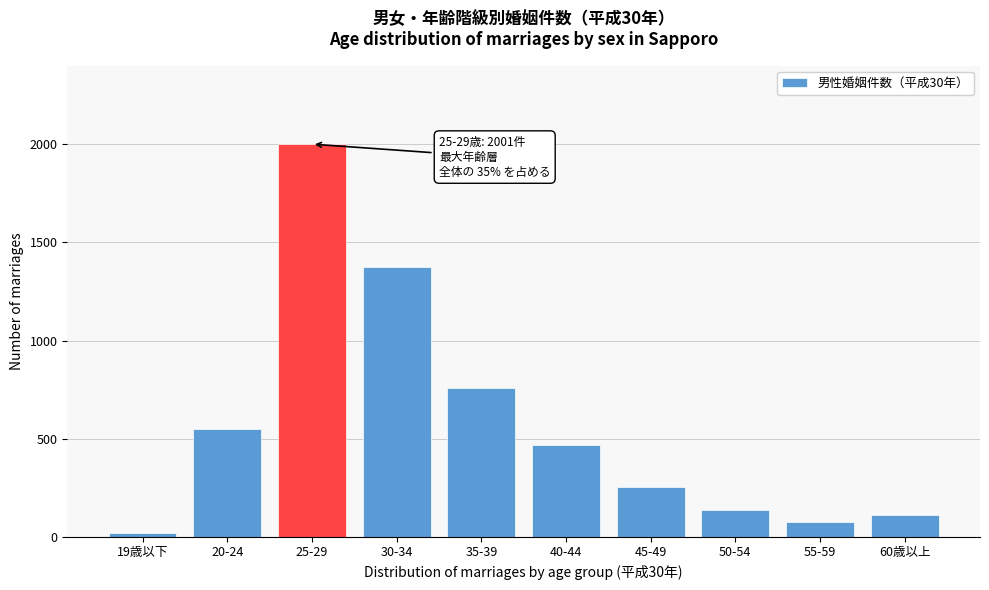

Reading left to right, list all the values displayed in this chart.

21	548	2001	1376	756	470	255	138	73	112